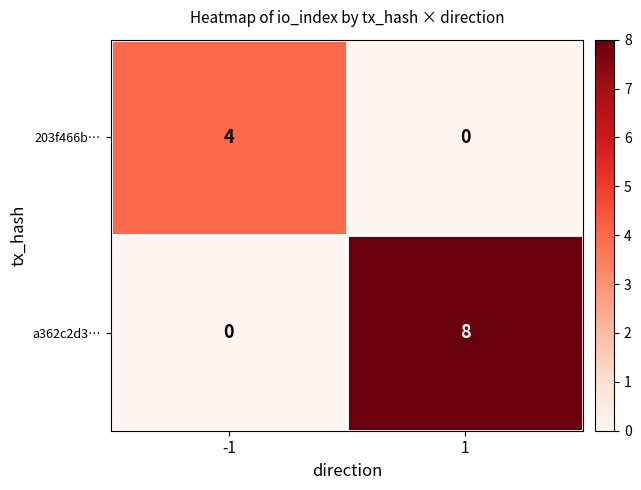

Which series has the widest spread of values?

a362c2d3…